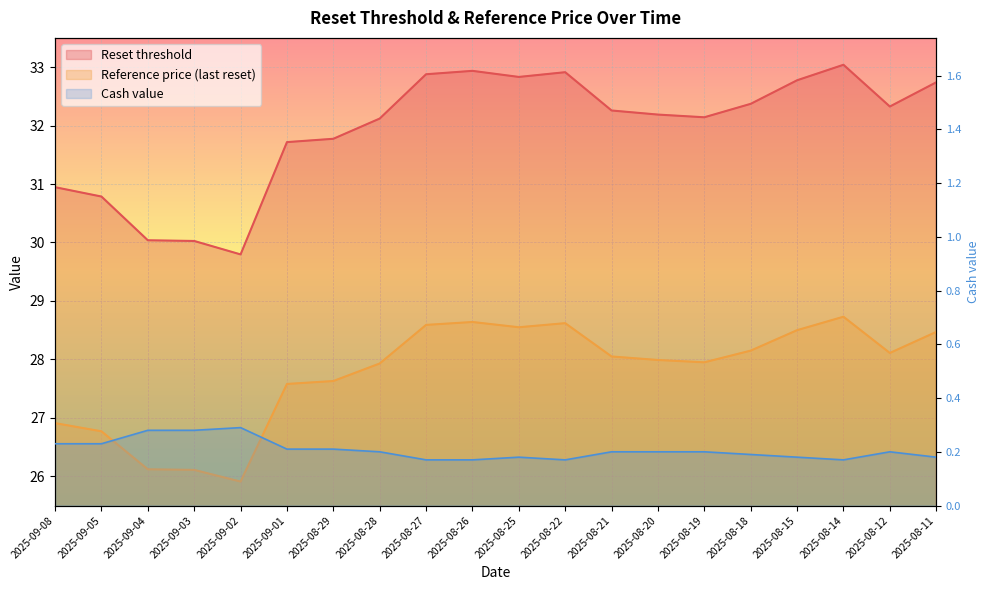

What position from the right is 2025-08-27?

12